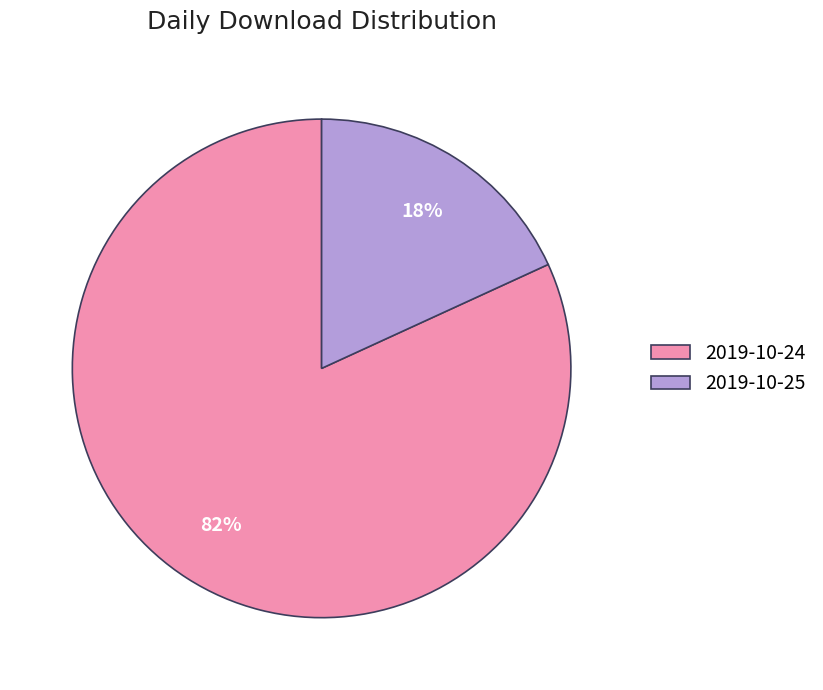

What percentage is the 2019-10-25 slice, to the nearest percent?

18%